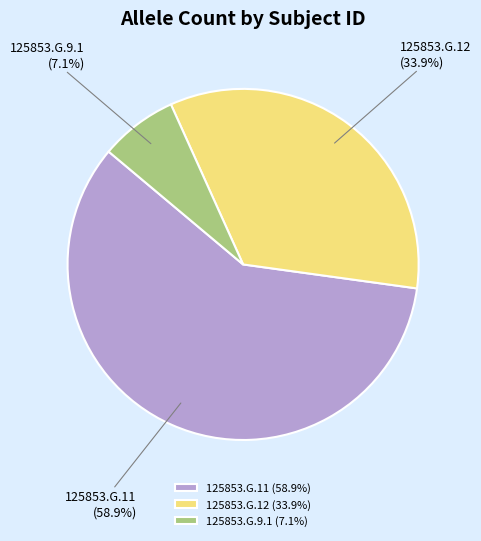

To the nearest percent, what is the difference between the 125853.G.12 and 125853.G.9.1 slice percentages?

27%